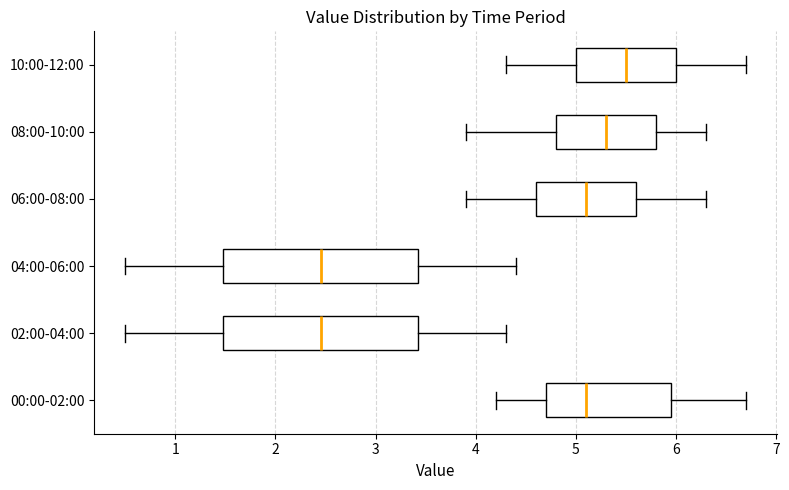

Where does the right whisker of the box for 08:00-10:00 end on the x-axis? The values are not printed on the chart, so give them approximately, as read against the axis.

6.3